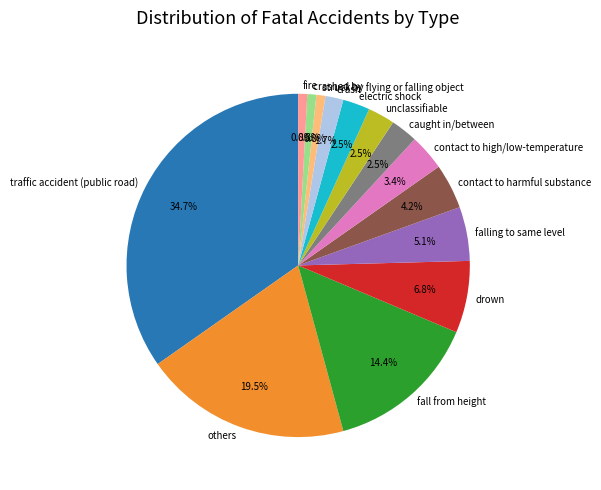

To the nearest percent, what is the difference between the largest and smallest slice percentages?

34%